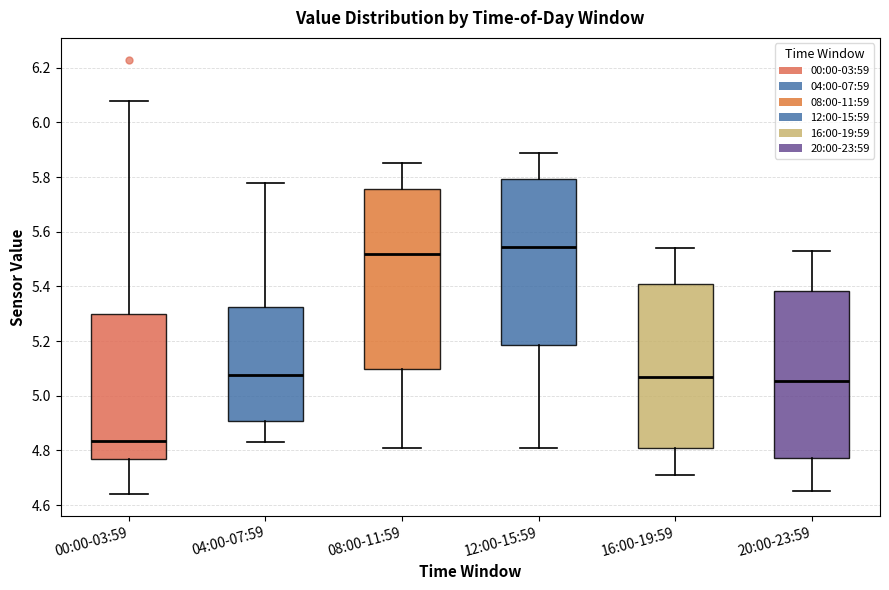

Reading left to right, read every box against the y-axis: the position of its median line, the range the box covers, and the ends of its whiskers. The values are not printed on the chart, so give them approximately, as read against the axis.

00:00-03:59: median 4.84, box 4.76 to 5.30, whiskers 4.64 to 6.08
04:00-07:59: median 5.08, box 4.90 to 5.32, whiskers 4.84 to 5.78
08:00-11:59: median 5.52, box 5.10 to 5.76, whiskers 4.82 to 5.86
12:00-15:59: median 5.54, box 5.18 to 5.80, whiskers 4.82 to 5.90
16:00-19:59: median 5.08, box 4.82 to 5.42, whiskers 4.72 to 5.54
20:00-23:59: median 5.06, box 4.78 to 5.38, whiskers 4.66 to 5.54